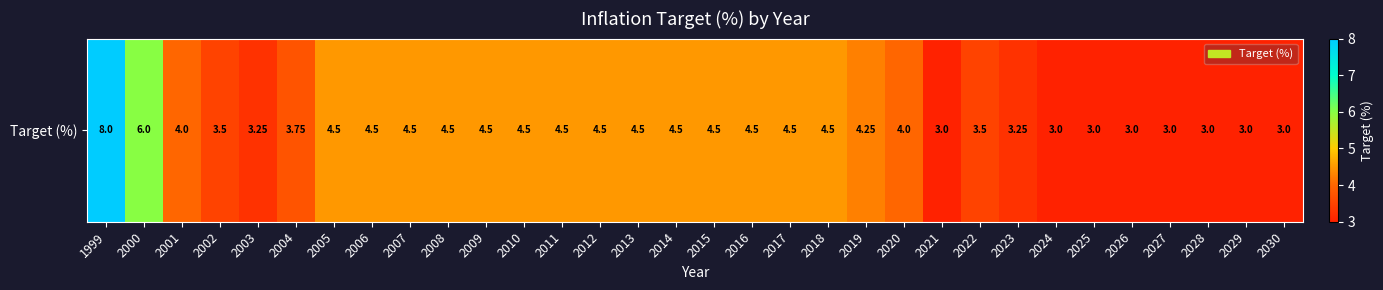

Is it true that the value at 2018 is 2.2?

False